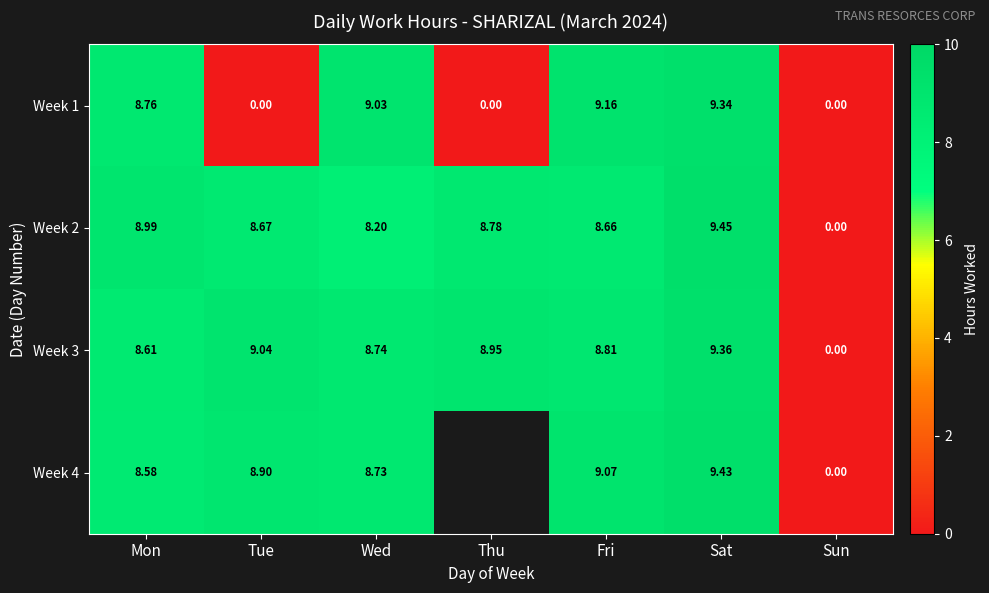

The value of Week 2 at Mon is 5.9. True or false?

False